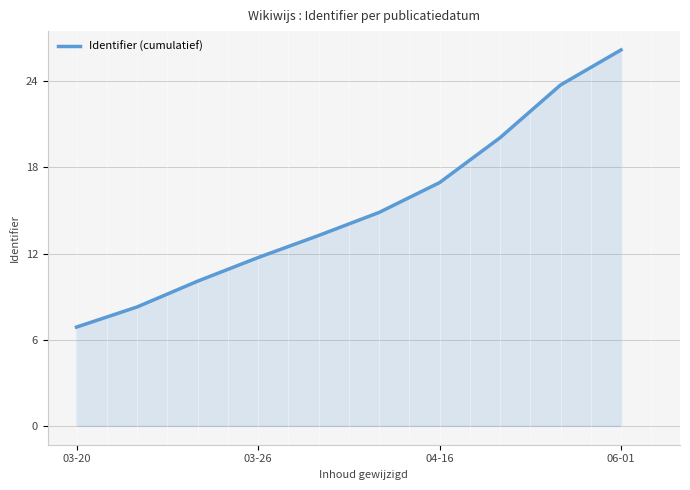

How many categories are shown in the chart?

10